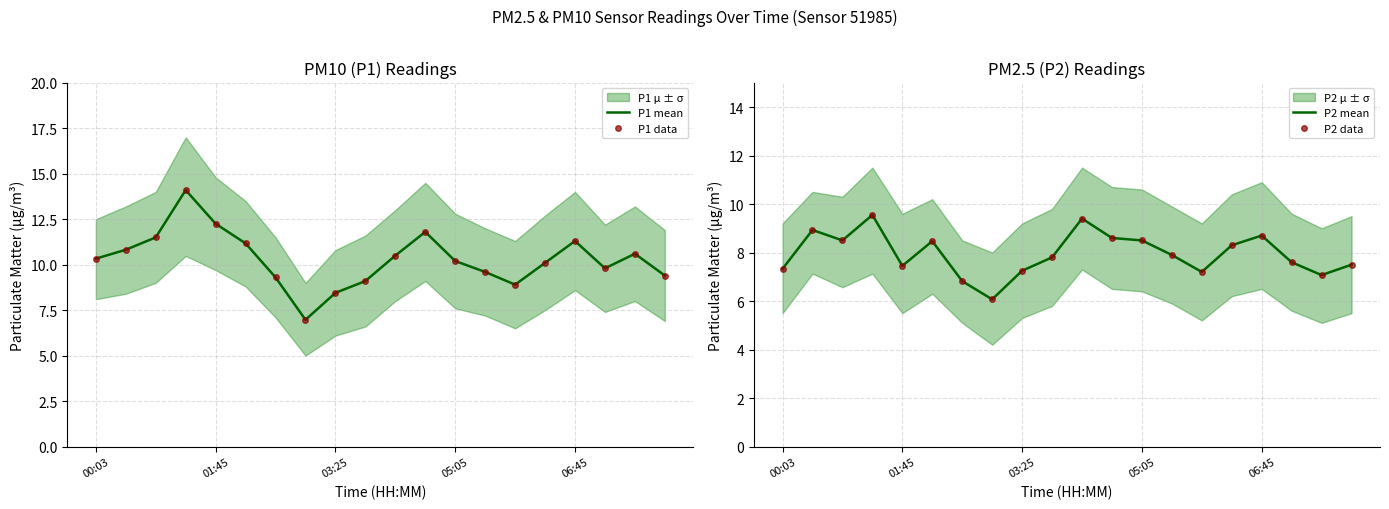

What is the sum of the P1 data values at 5 and 8?

19.6